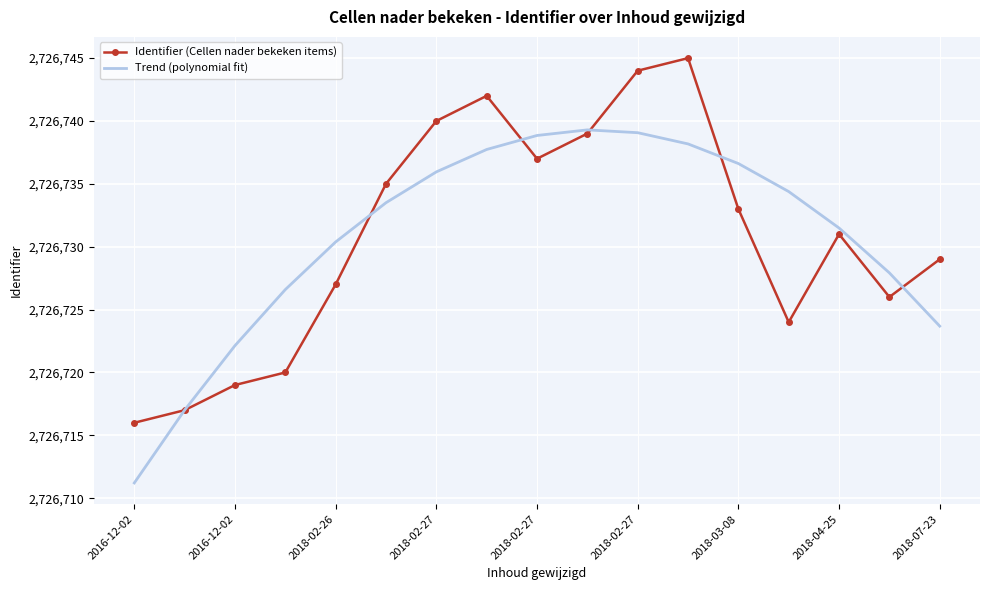

Rank the series by their maximum value, from highest to lowest.

Identifier (Cellen nader bekeken items), Trend (polynomial fit)